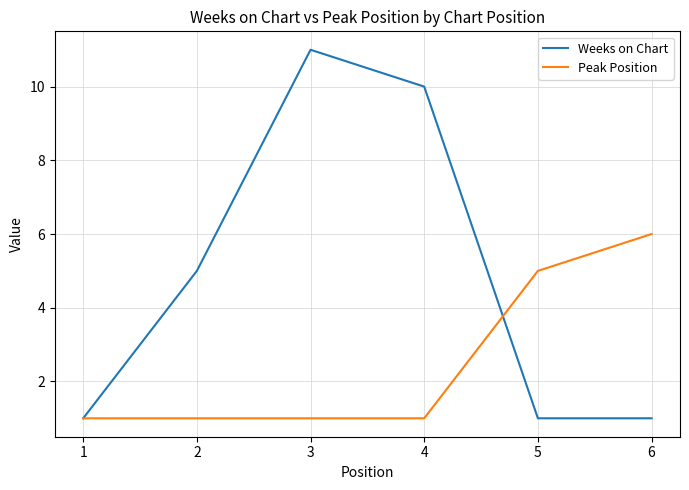

The value of Weeks on Chart at 6 is 1. True or false?

True